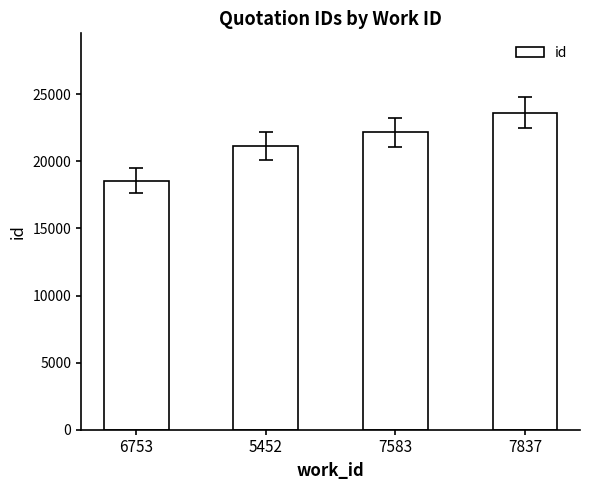

What is the greatest value displayed?

23627